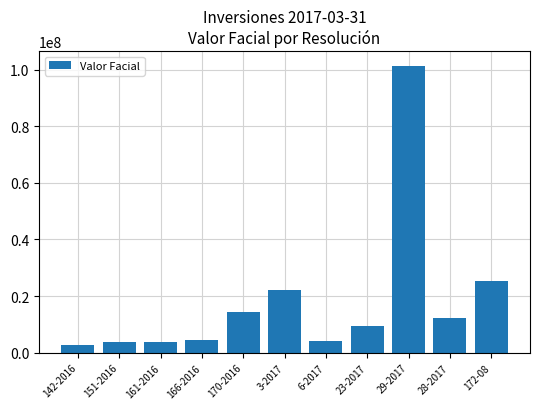

What is the change in value from 3-2017 to 29-2017?

+79138740.9